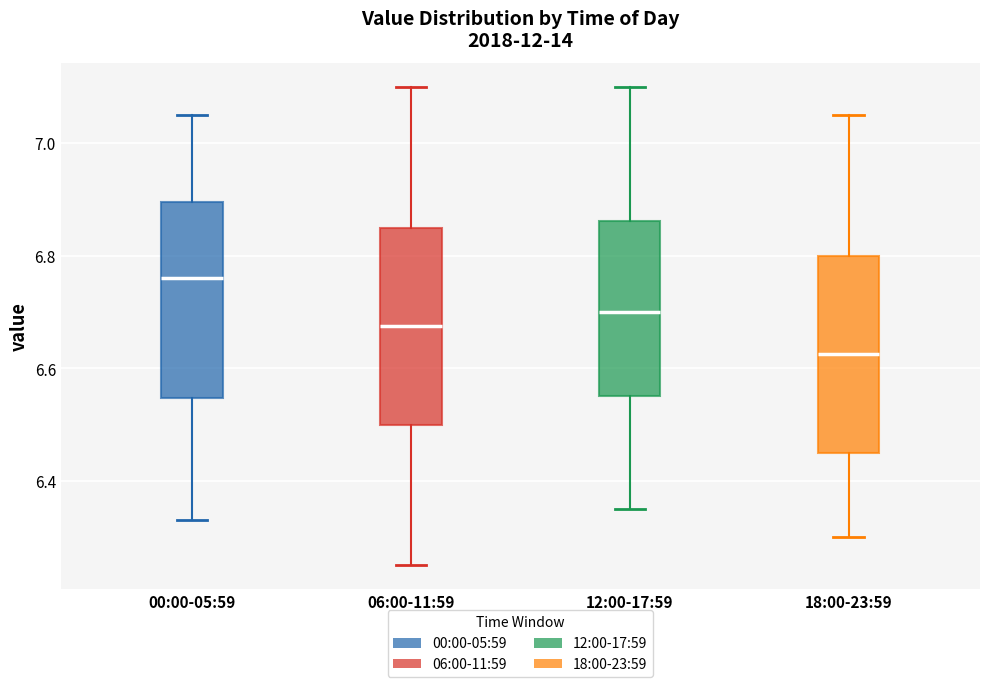

Reading left to right, transcribe this box plot: for each box, give where its median line is, the range the box spans, and where its two whiskers end, as read against the y-axis. The values are not printed on the chart, so give them approximately, as read against the axis.

00:00-05:59: median 6.76, box 6.54 to 6.90, whiskers 6.34 to 7.06
06:00-11:59: median 6.68, box 6.50 to 6.86, whiskers 6.26 to 7.10
12:00-17:59: median 6.70, box 6.56 to 6.86, whiskers 6.36 to 7.10
18:00-23:59: median 6.62, box 6.46 to 6.80, whiskers 6.30 to 7.06